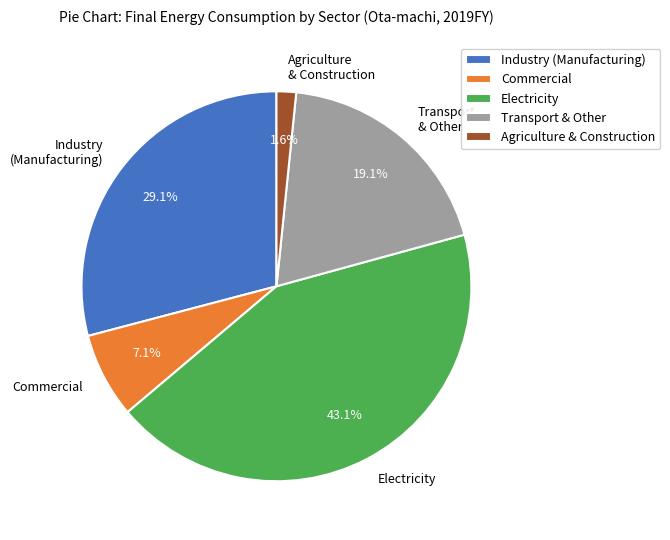

To the nearest percent, what percentage of the pie is Industry (Manufacturing)?

29%